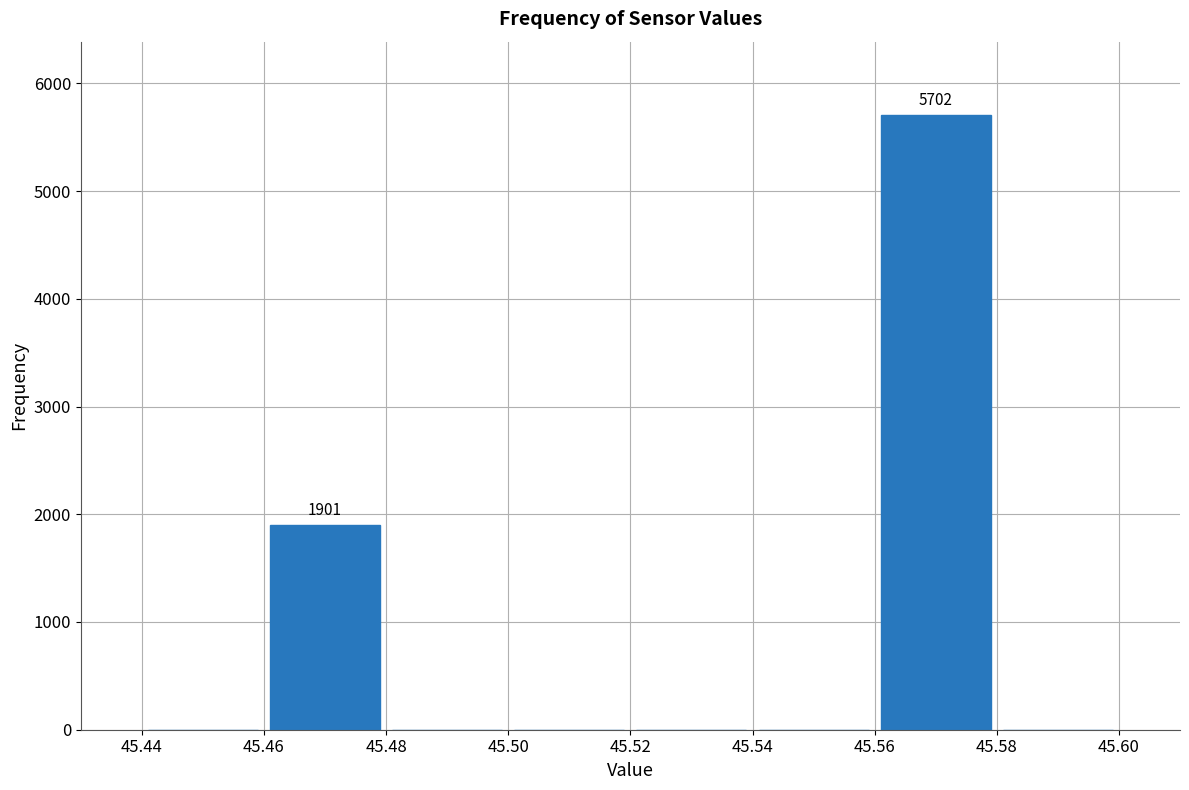

Which range on the x-axis has the tallest bar?

45.56 to 45.58